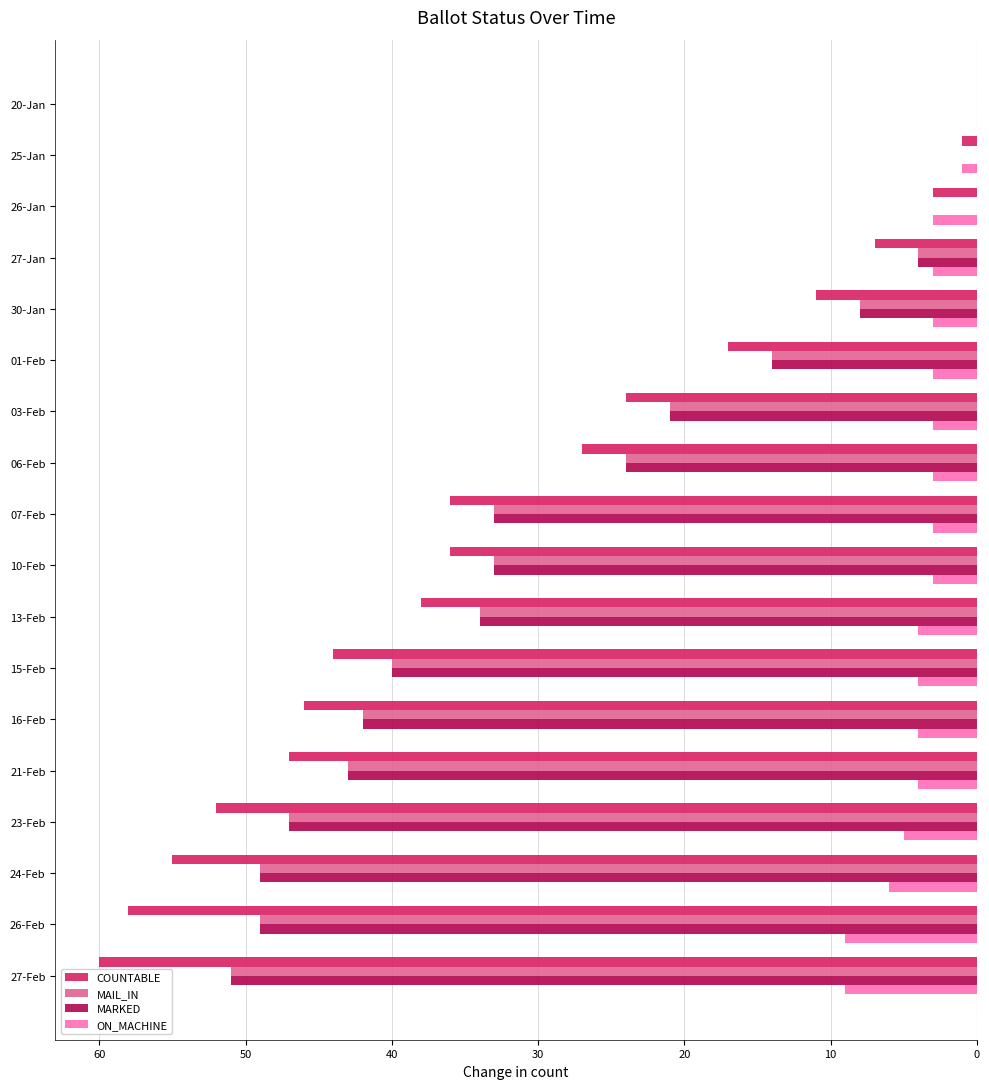

List the series in order of their peak value, highest first.

COUNTABLE, MAIL_IN, MARKED, ON_MACHINE